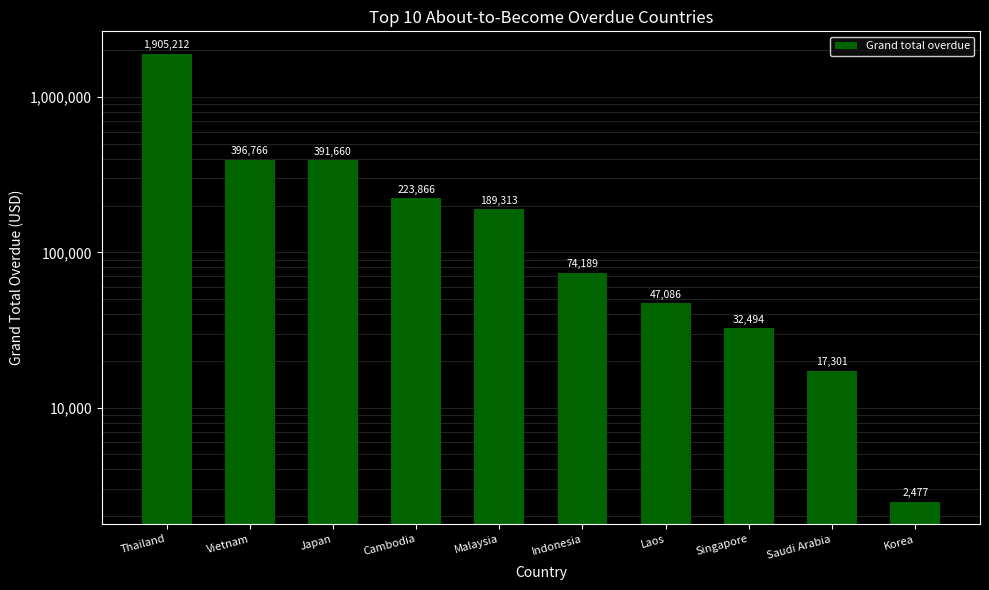

At which label does the data first exceed 189313?

Thailand